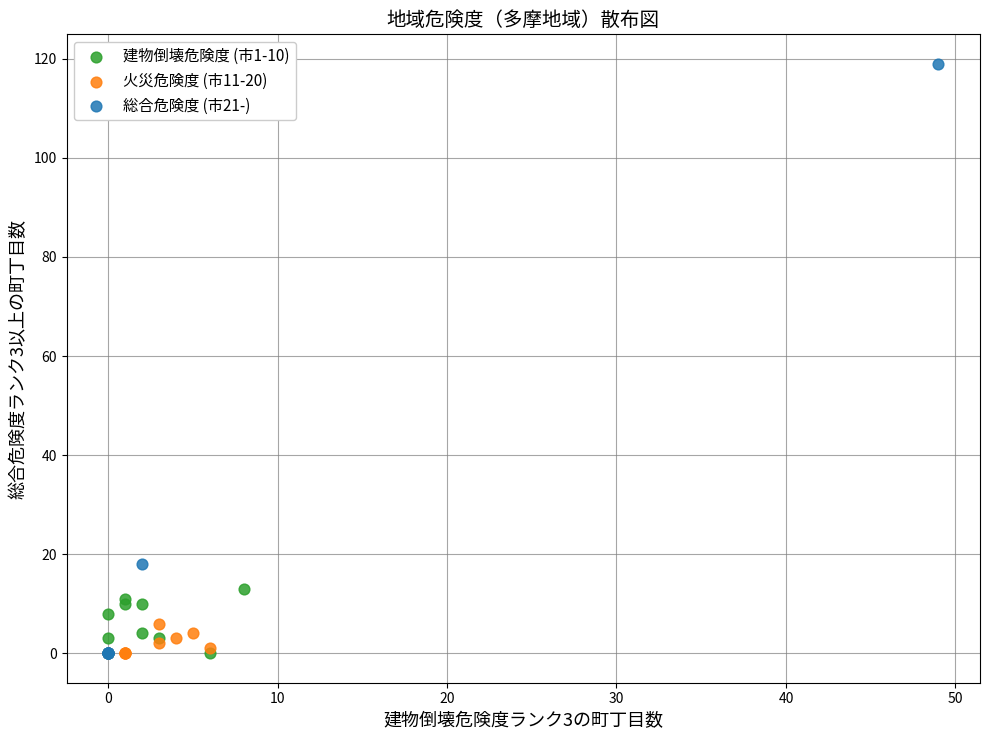

Which series reaches the maximum Y coordinate?

総合危険度 (市21-)